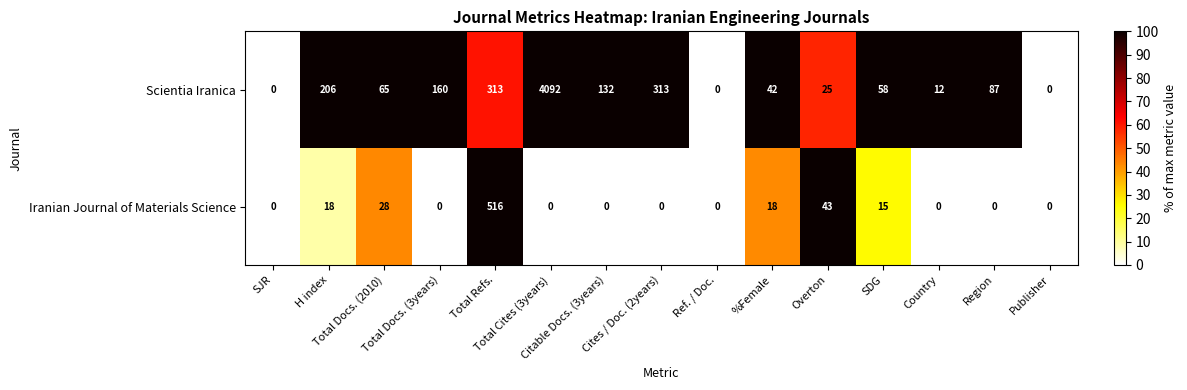

What is the maximum value for Scientia Iranica?

4092